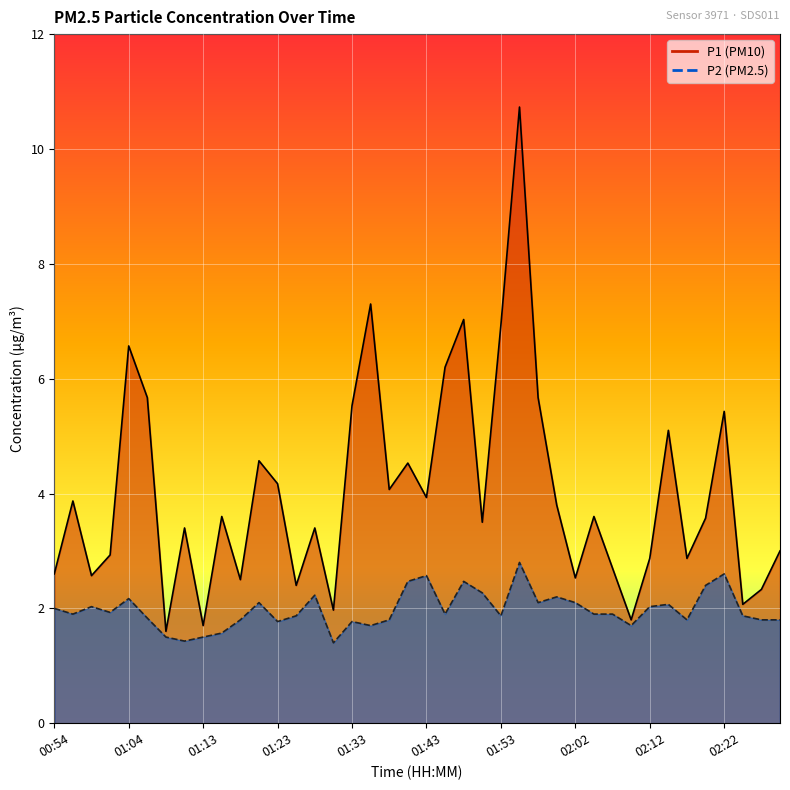

What is the label of the 22nd point from the right?

01:38